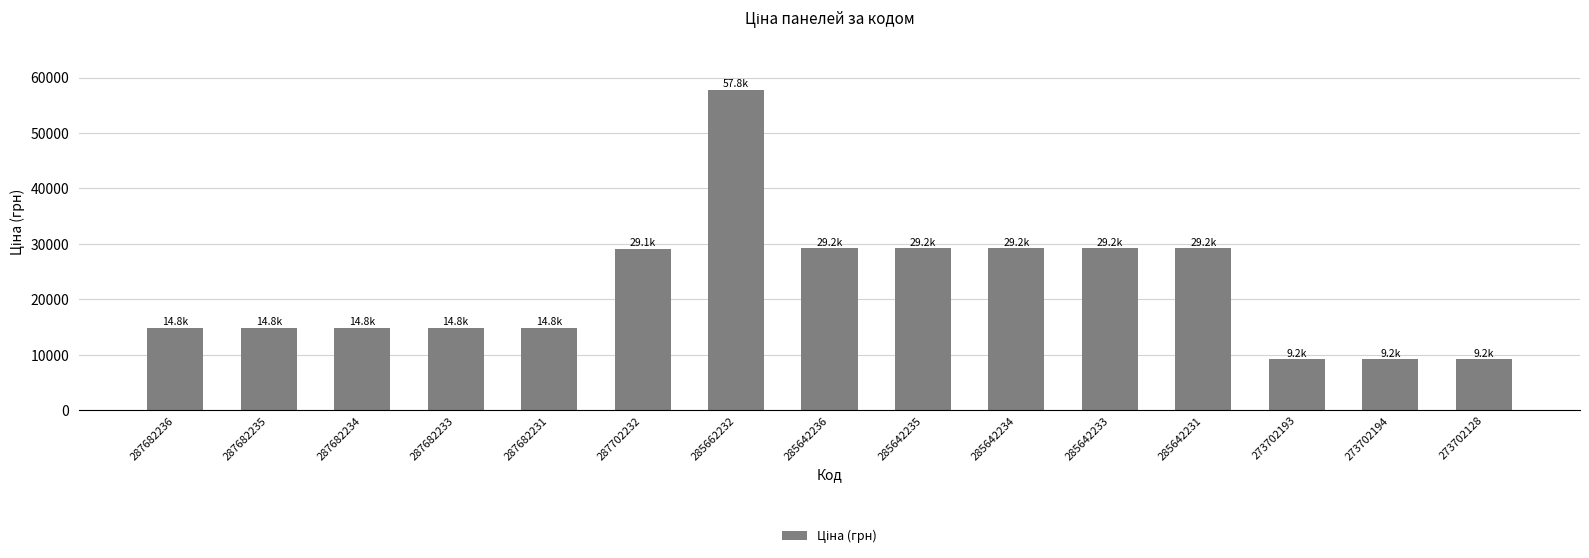

What is the change in value from 285642234 to 273702194?

-20002.6